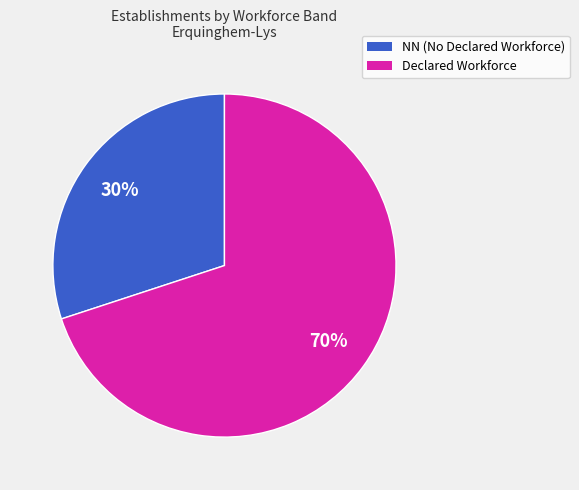

How many segments does this pie chart have?

2